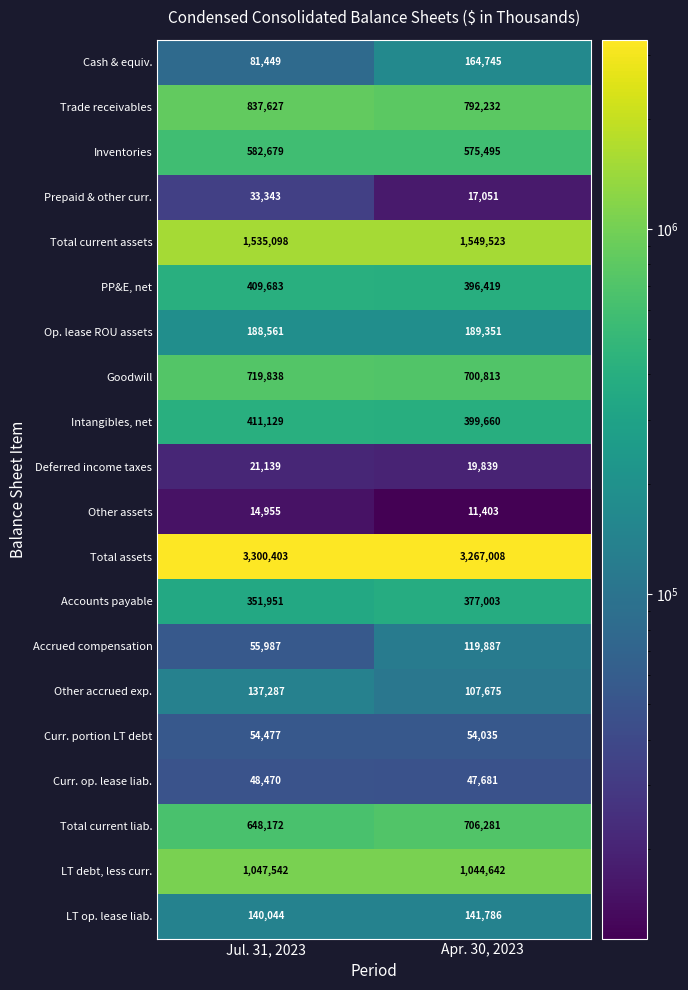

What is the difference between the highest and lowest values at Apr. 30, 2023?

3255605